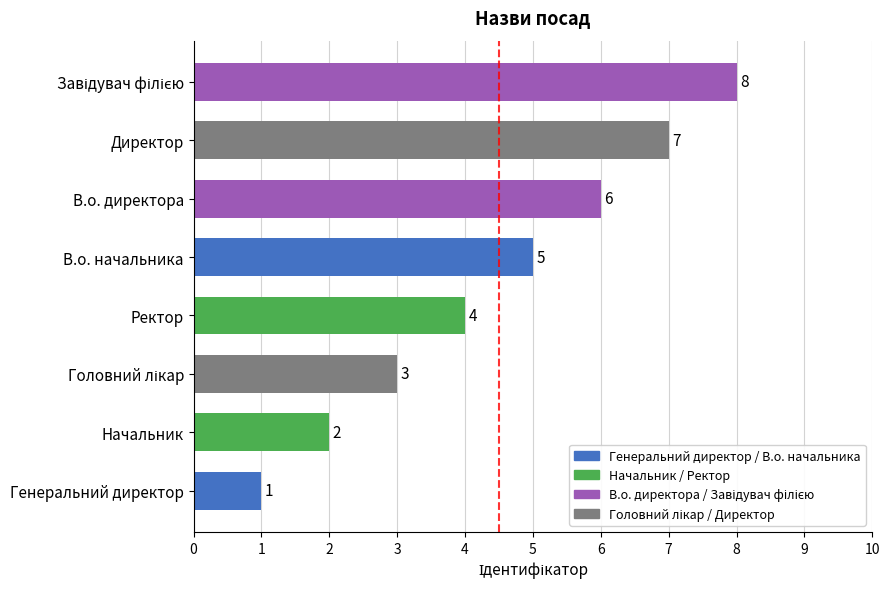

Does the chart contain stacked bars?

No